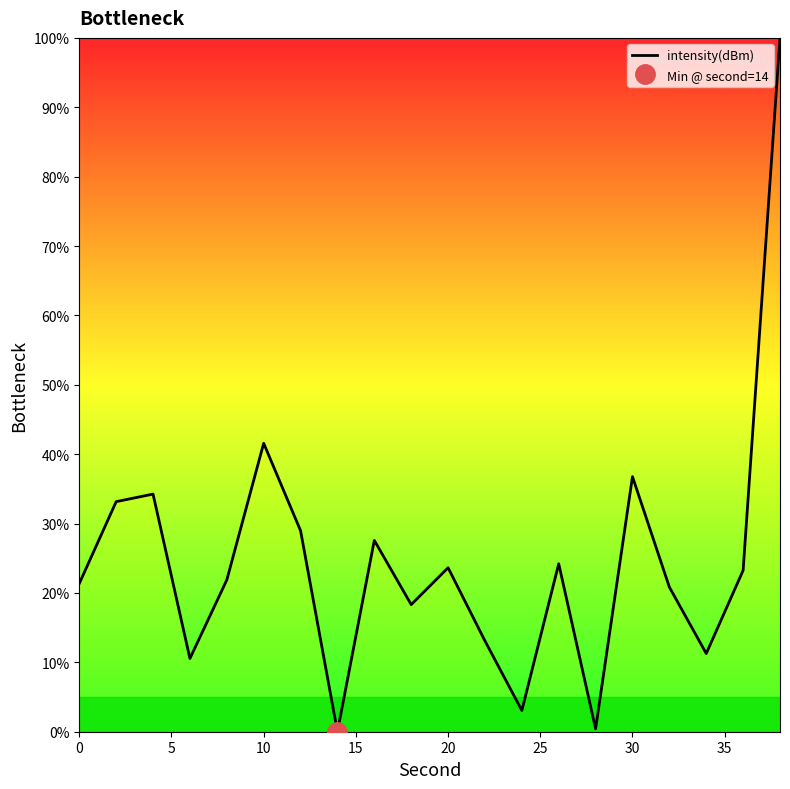

The intensity(dBm) series shows 41.6 at 10. True or false?

True